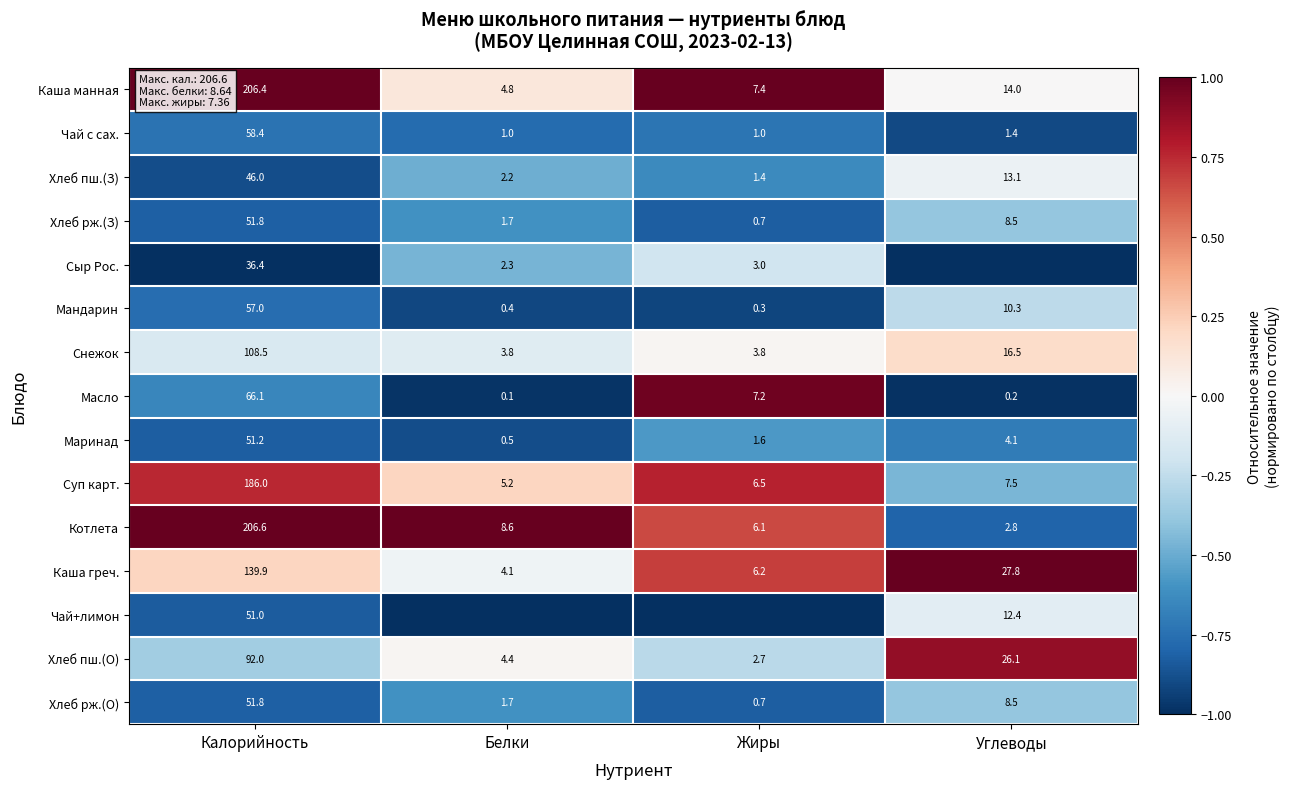

What is the sum of all Хлеб рж.(О) values?

62.7